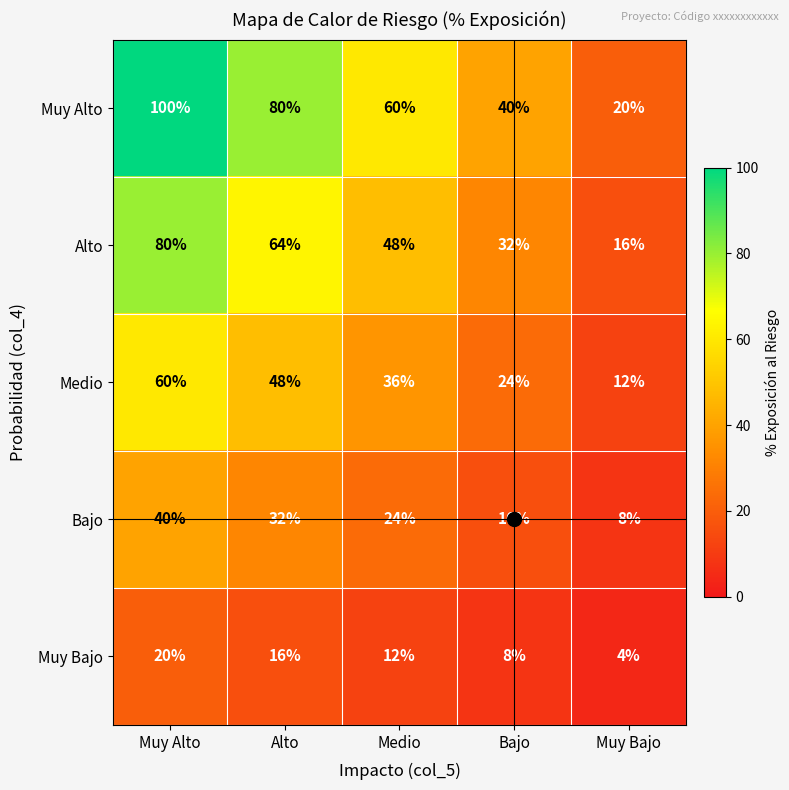

Where is Medio nearest to the value 36?

Medio